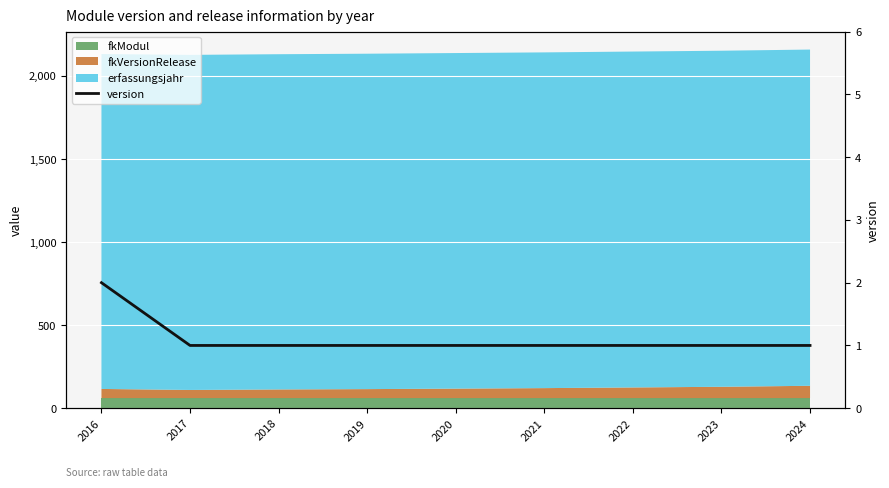

What is the difference between the maximum and minimum values?

1